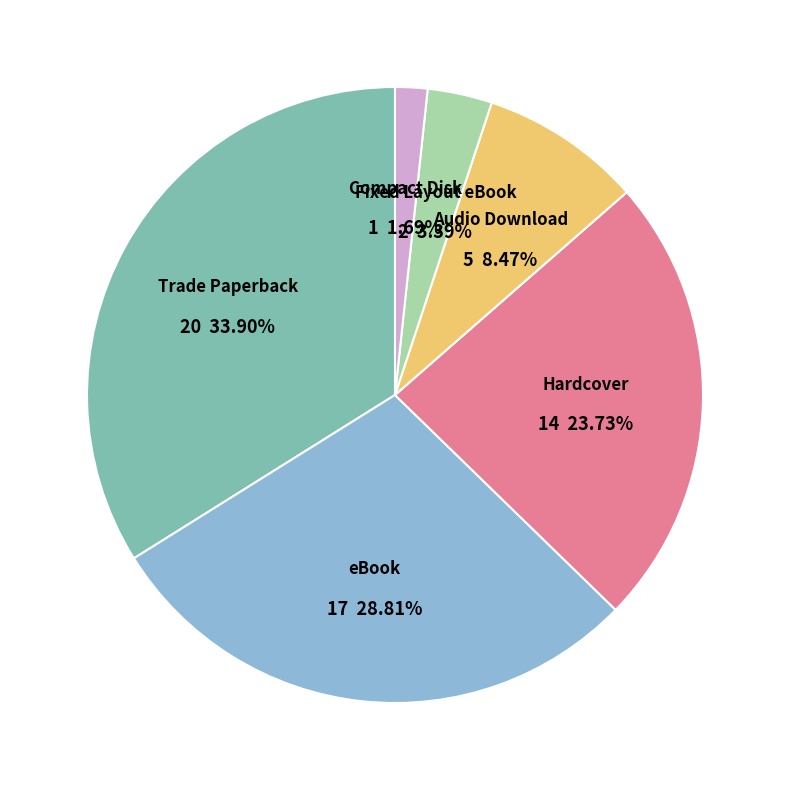

What is the total percentage of Trade Paperback and Fixed Layout eBook?

37.3%